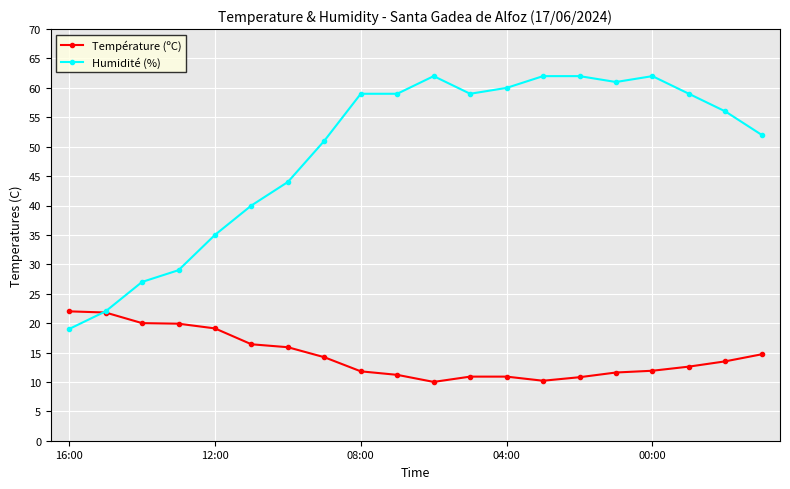

What is the value of the Température (ºC) point at the 4th from the left?

19.9